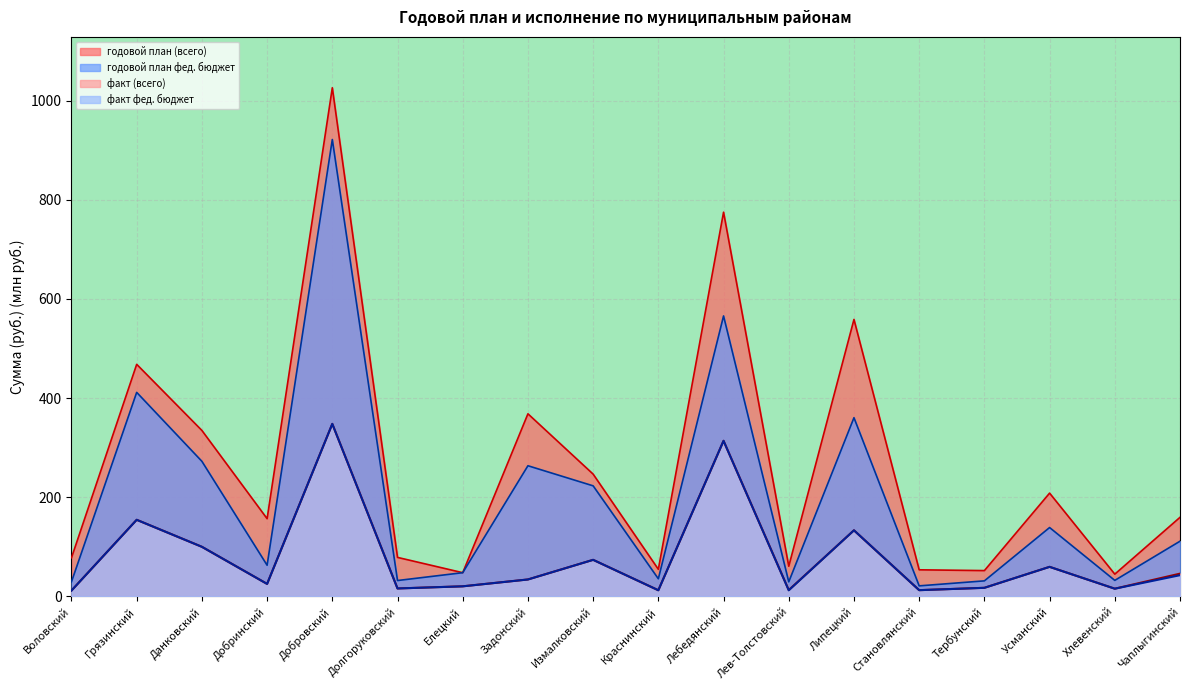

At which label does факт (всего) reach its minimum?

Воловский